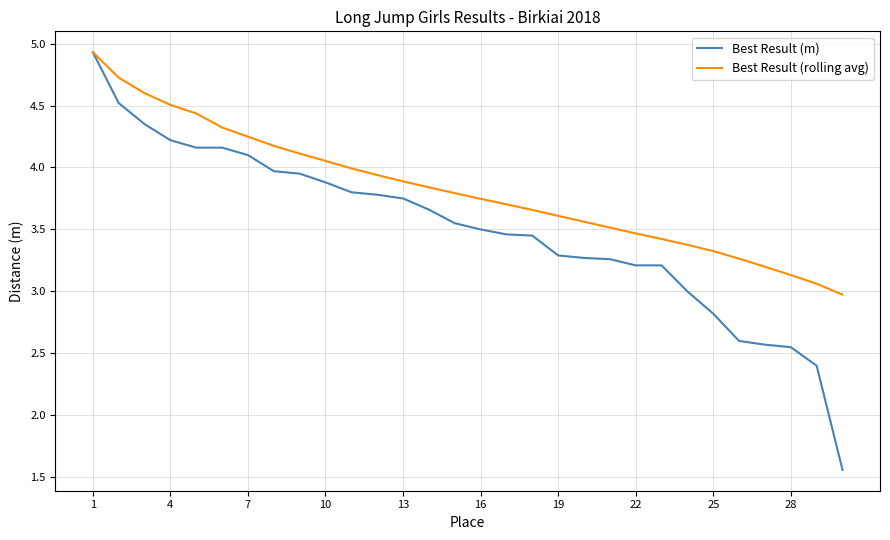

What is the greatest value displayed?

4.9